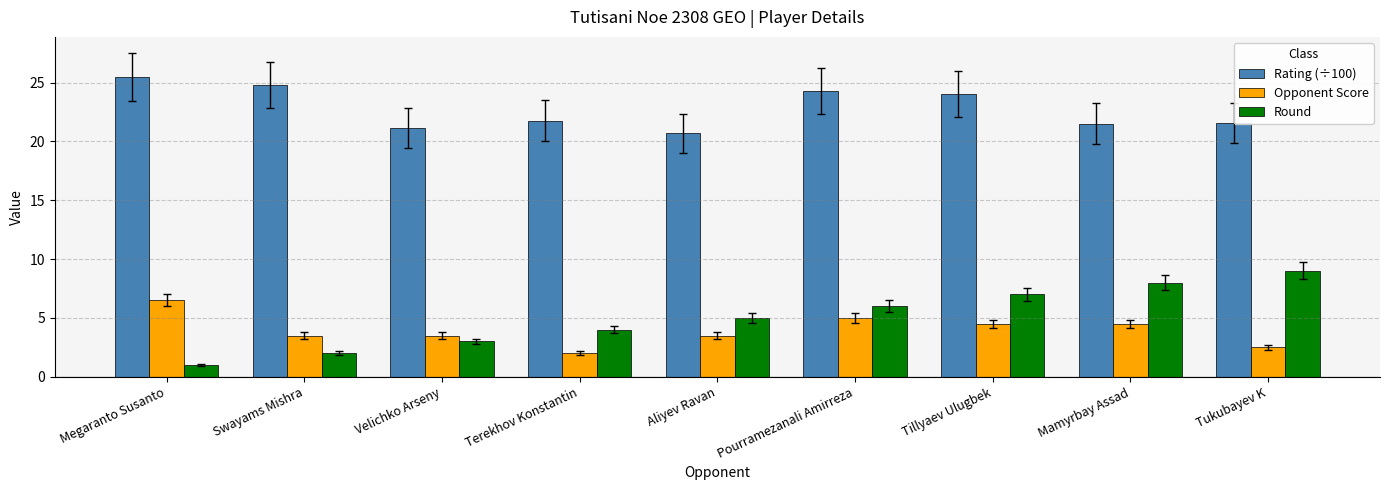

At how many categories does at least one series exceed 15?

9